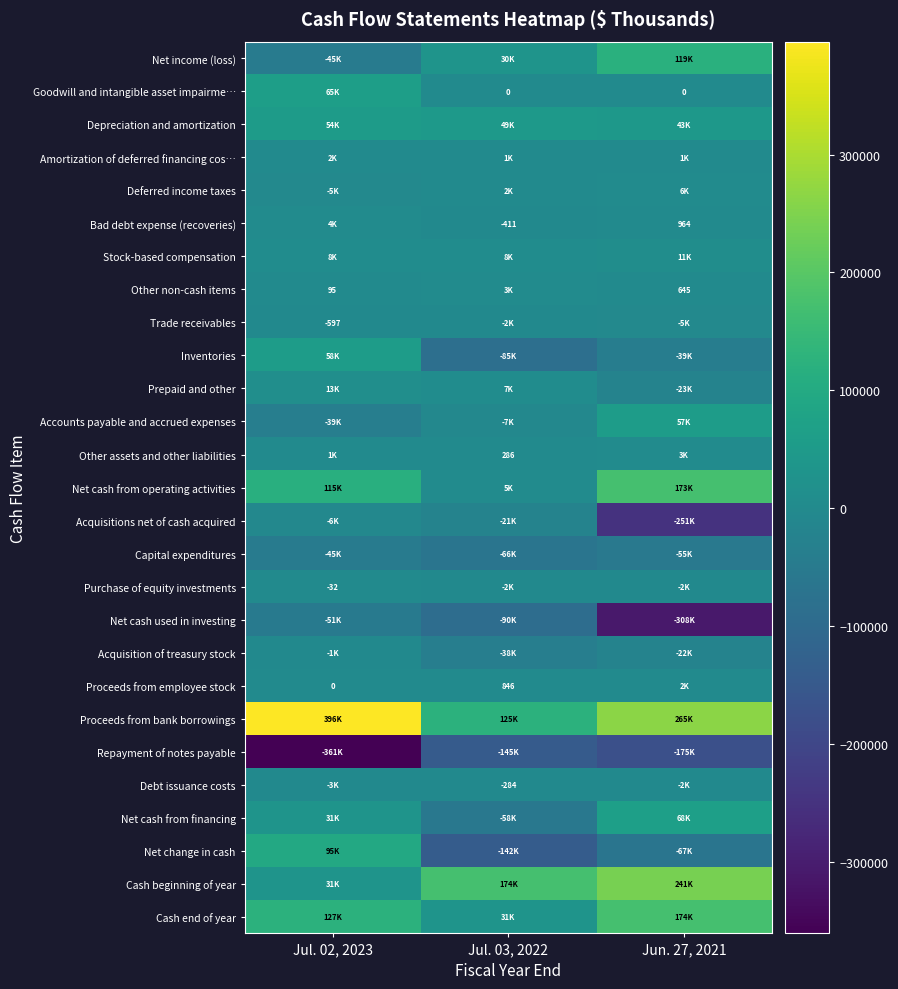

The value of Other assets and other liabilities at Jul. 03, 2022 is 286. True or false?

True